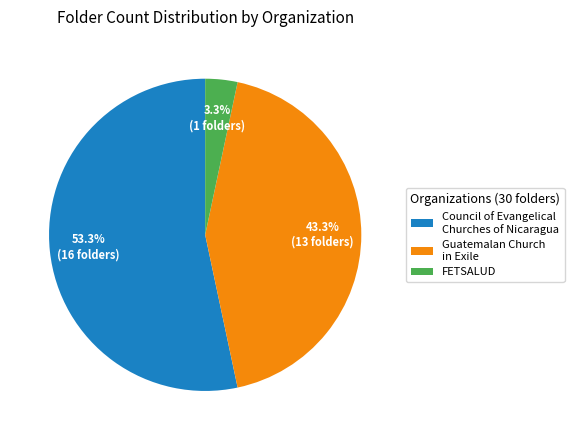

Which category has the biggest portion of the pie?

Council of Evangelical Churches of Nicaragua